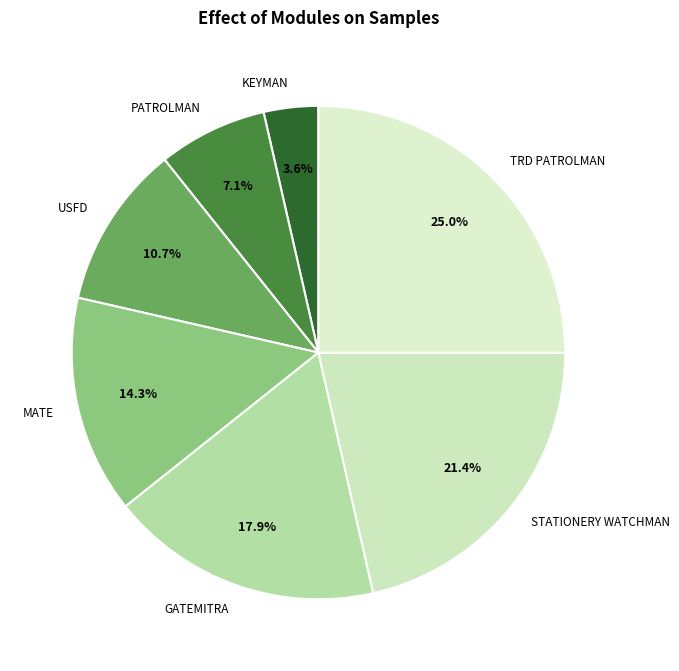

Between STATIONERY WATCHMAN and MATE, which is larger?

STATIONERY WATCHMAN